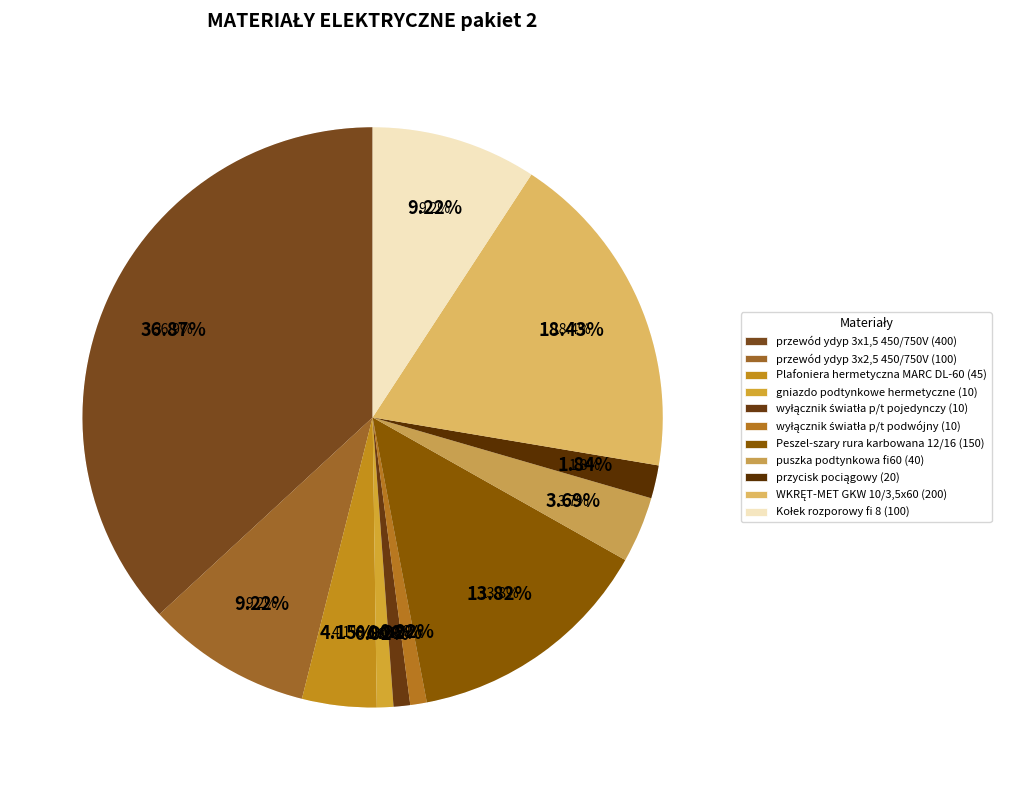

What is the change in value from przewód ydyp 3x2,5 450/750V to wyłącznik światła p/t pojedynczy?

-90